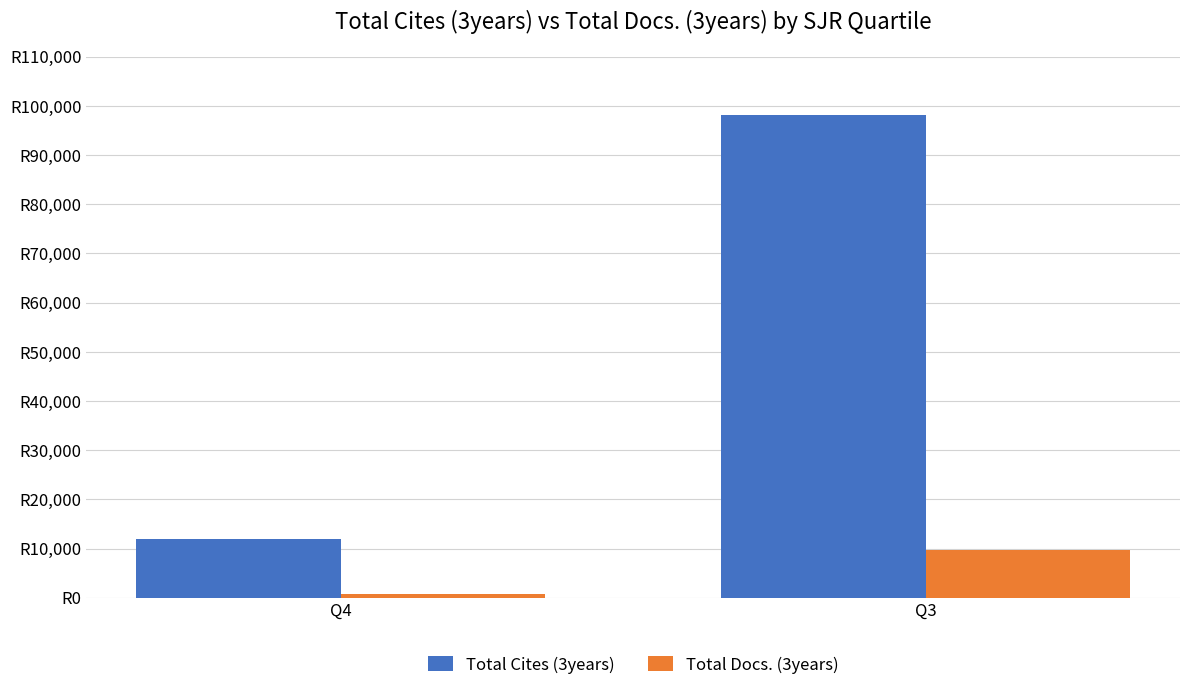

Which label corresponds to the smallest value in the chart?

Q4